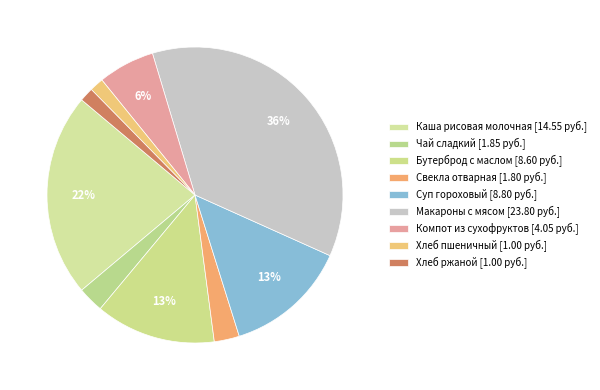

To the nearest percent, what portion does Каша рисовая молочная represent?

22%